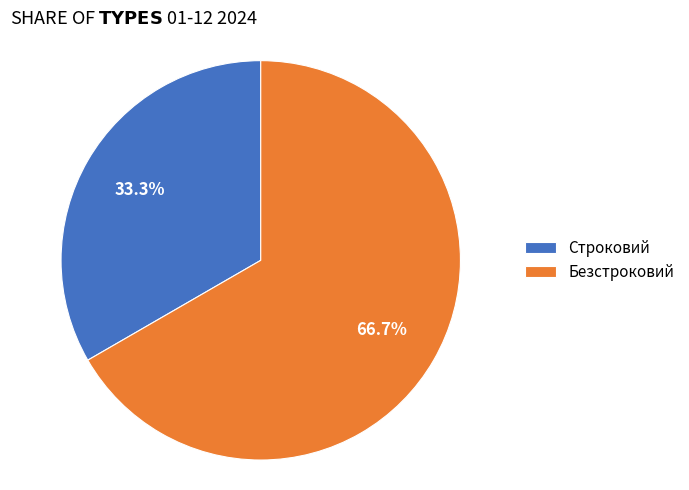

Rank the categories by value from highest to lowest.

Безстроковий, Строковий